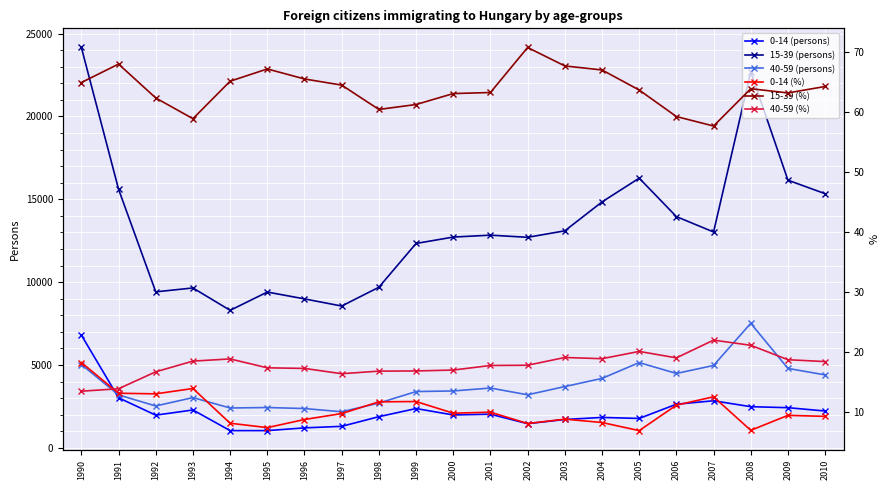

How many lines are shown in the chart?

6